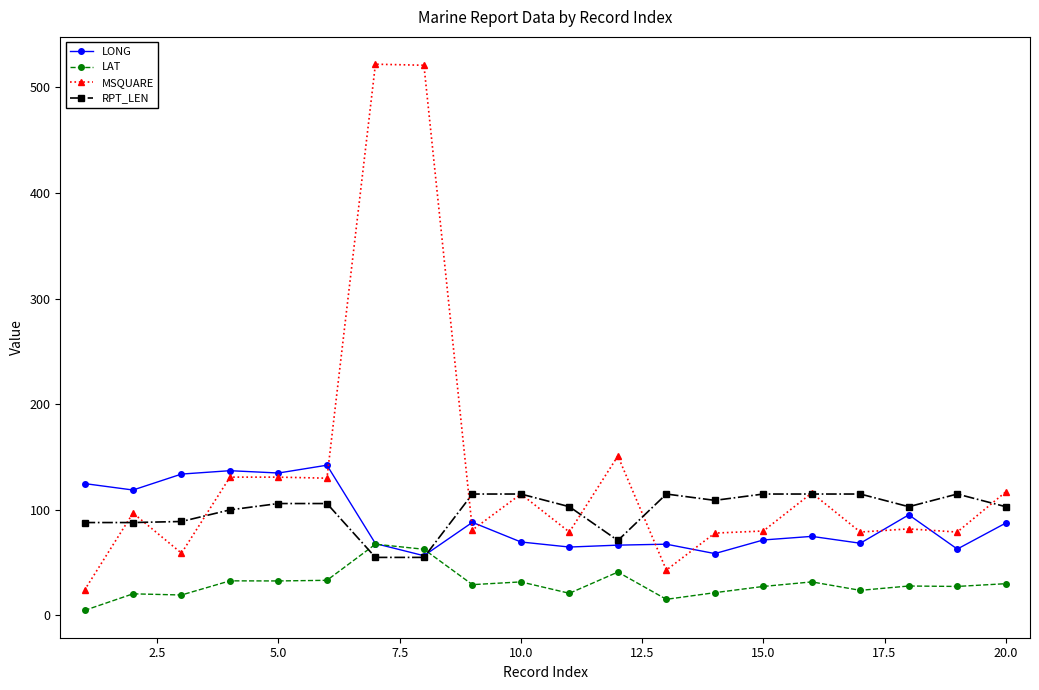

True or false: MSQUARE and LAT cross at least once.

False